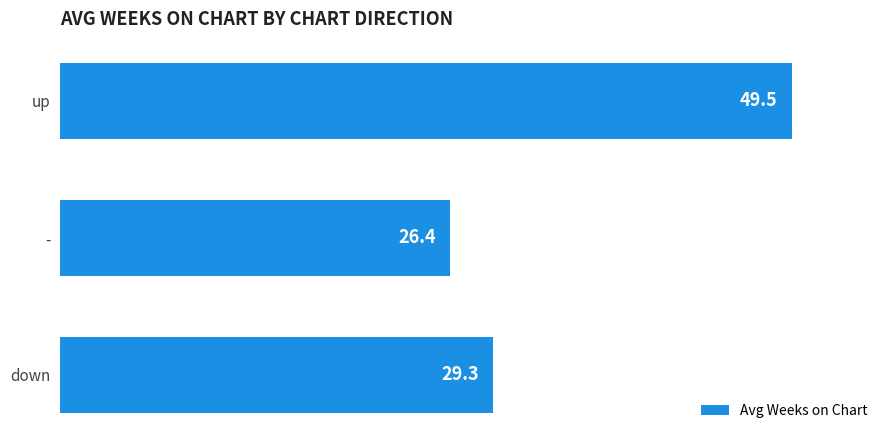

The value at down is 29.3. True or false?

True